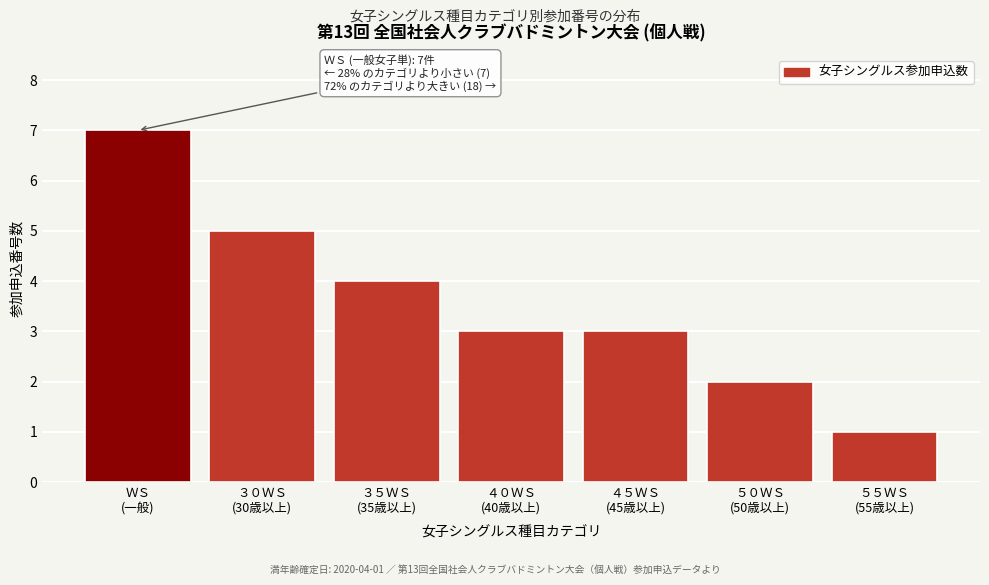

Reading right to left, list all the values displayed in this chart.

1	2	3	3	4	5	7